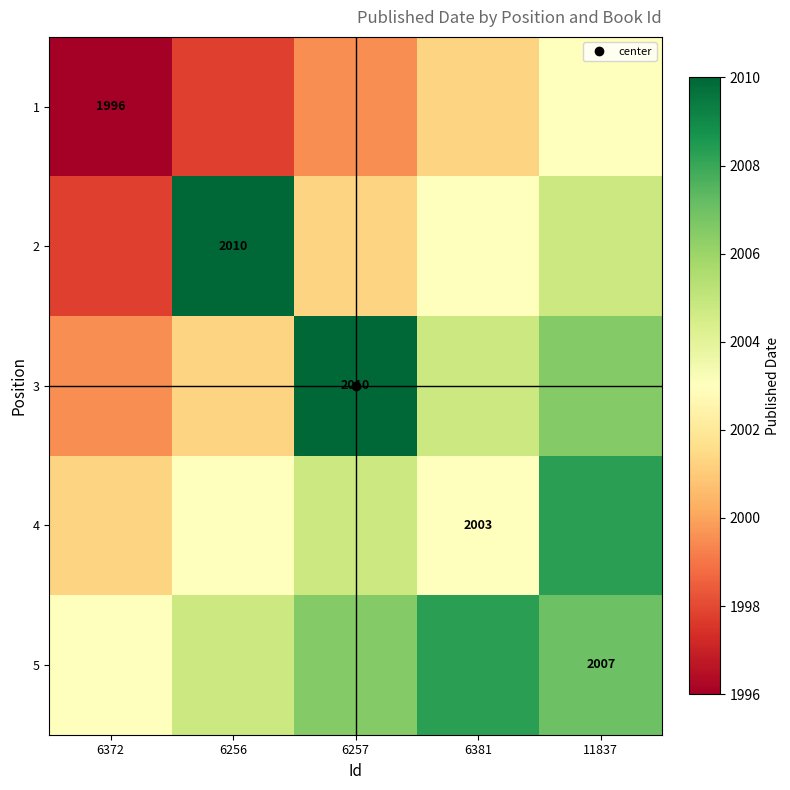

What is the highest value of the 5 series?

2008.2